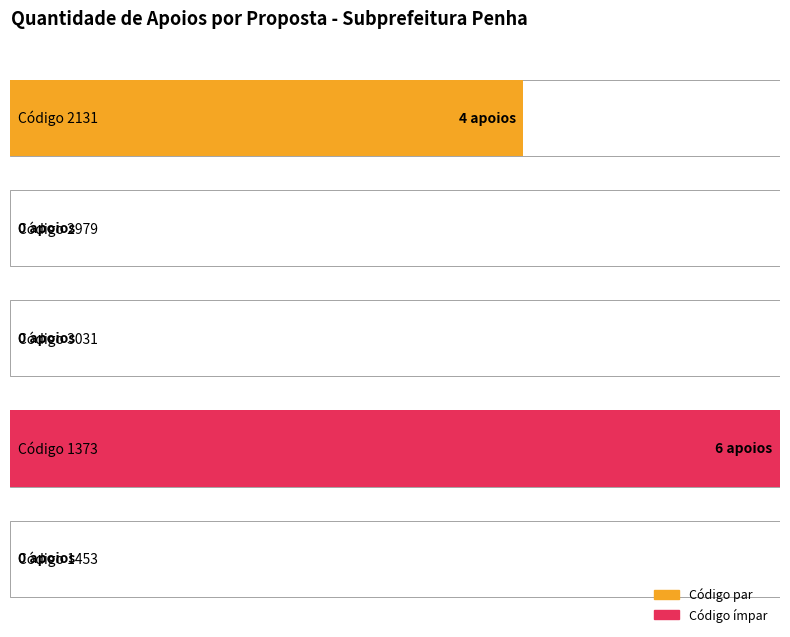

List the labels in order of value, largest first.

1373, 2131, 2979, 3031, 1453